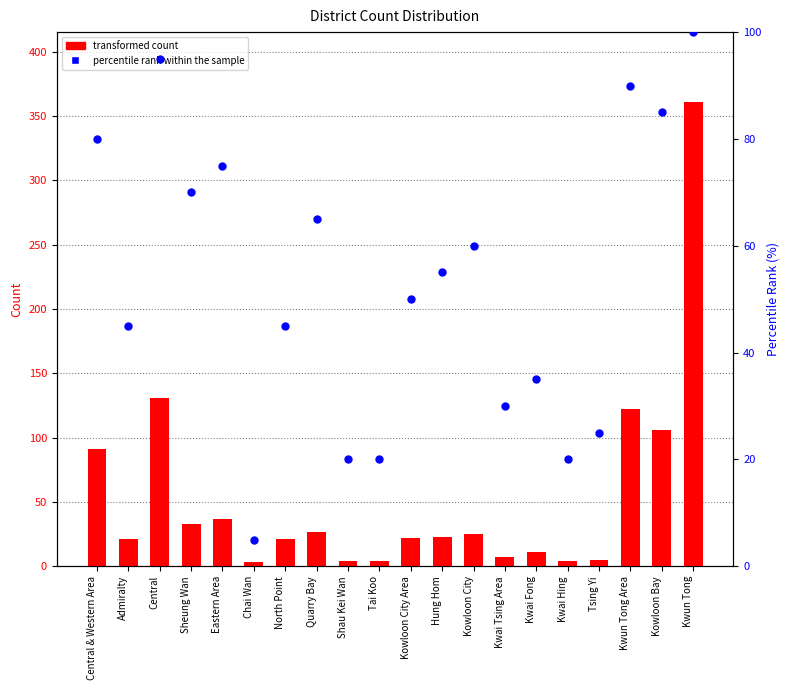

Is the value of percentile rank within the sample at Kwun Tong greater than the value of transformed count at Shau Kei Wan?

Yes